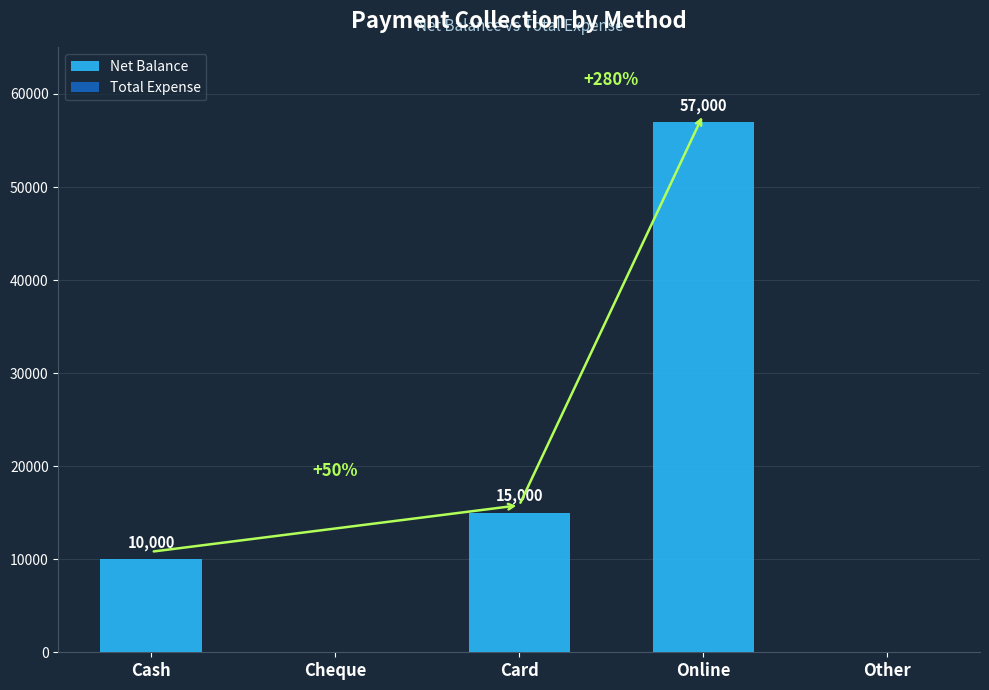

At which label is the value closest to 28500?

Card